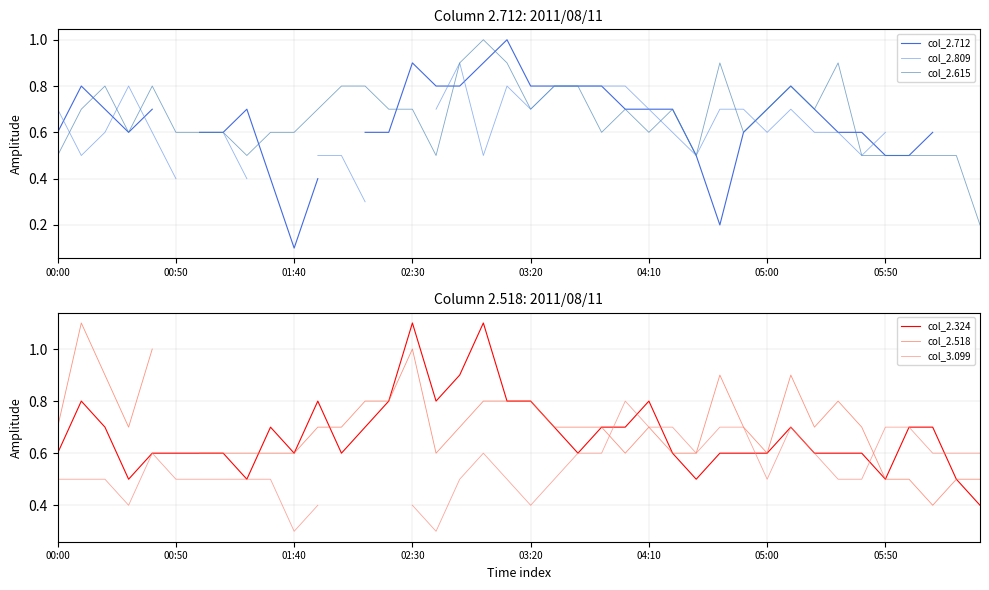

Which category has the lowest value in the col_2.809 series?

13